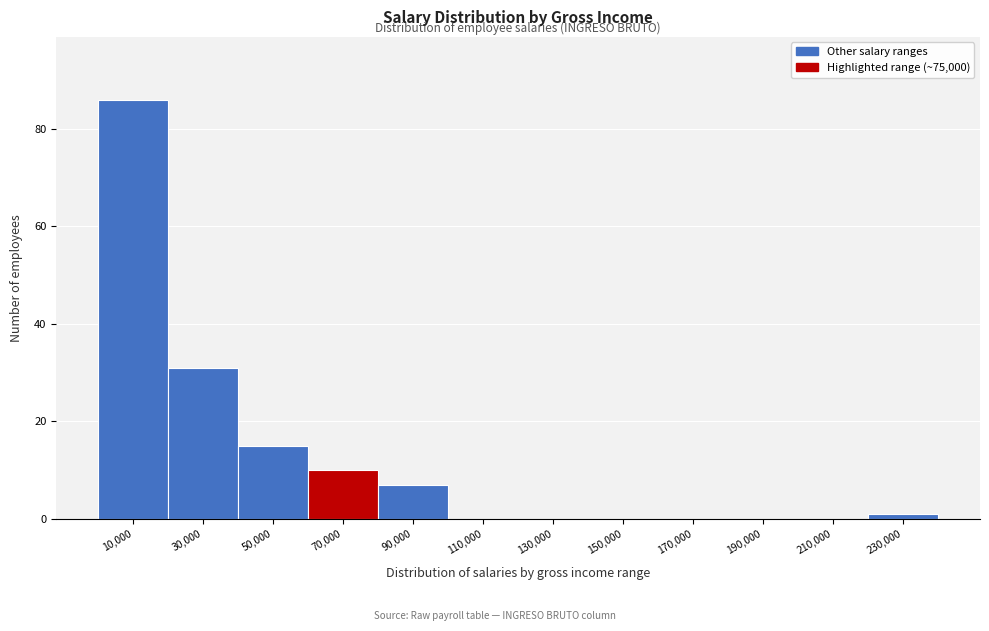

Reading left to right, transcribe all the data shown in this chart.

10,000=86	30,000=31	50,000=15	70,000=10	90,000=7	110,000=0	130,000=0	150,000=0	170,000=0	190,000=0	210,000=0	230,000=1